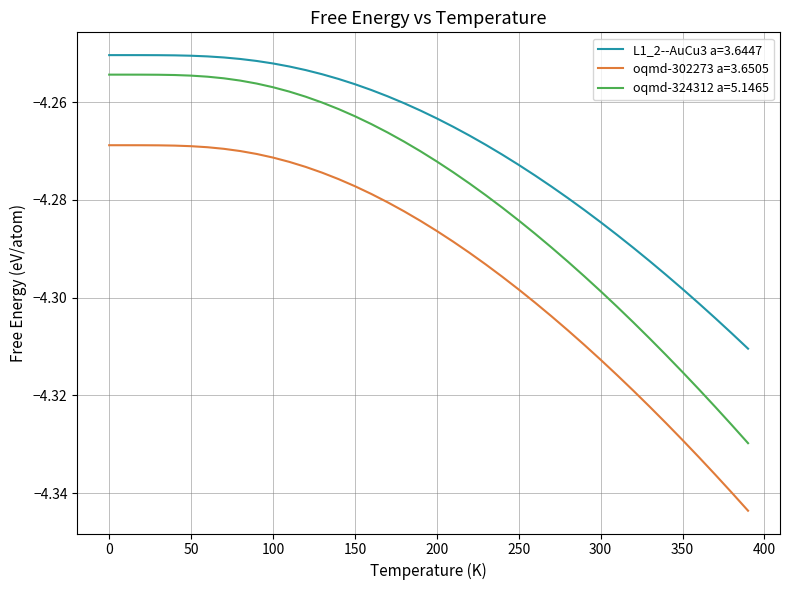

True or false: oqmd-324312 a=5.1465 and oqmd-302273 a=3.6505 intersect in this chart.

False